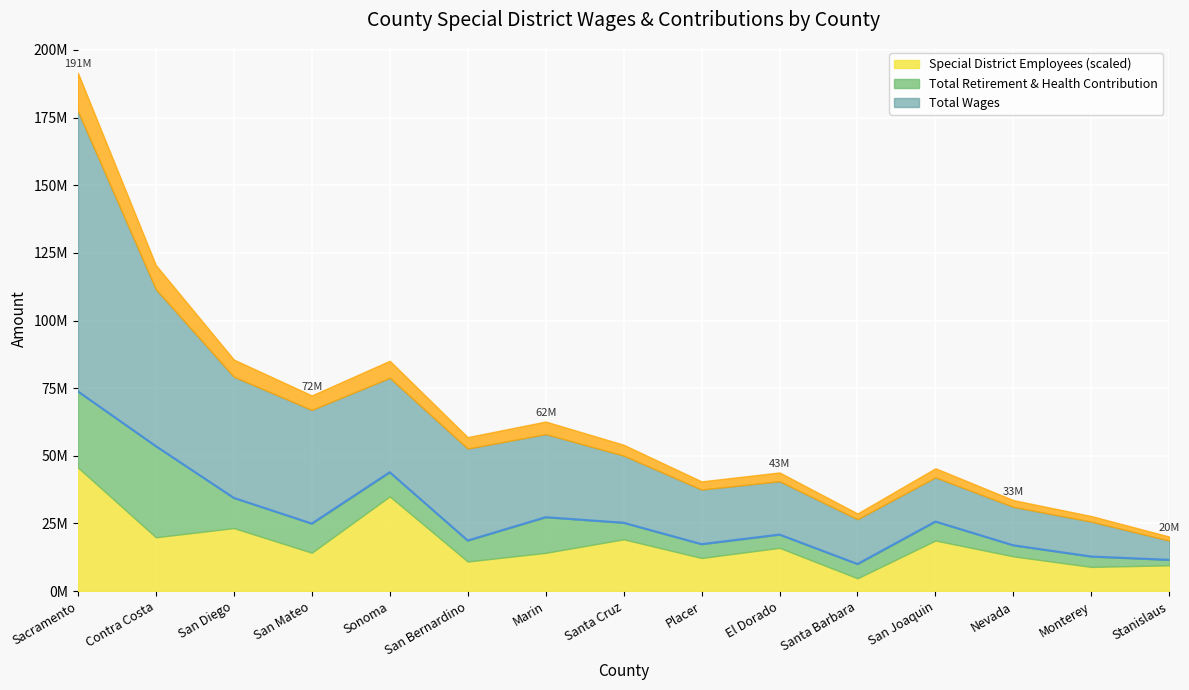

True or false: Total Wages and Total Retirement & Health Contribution intersect in this chart.

False